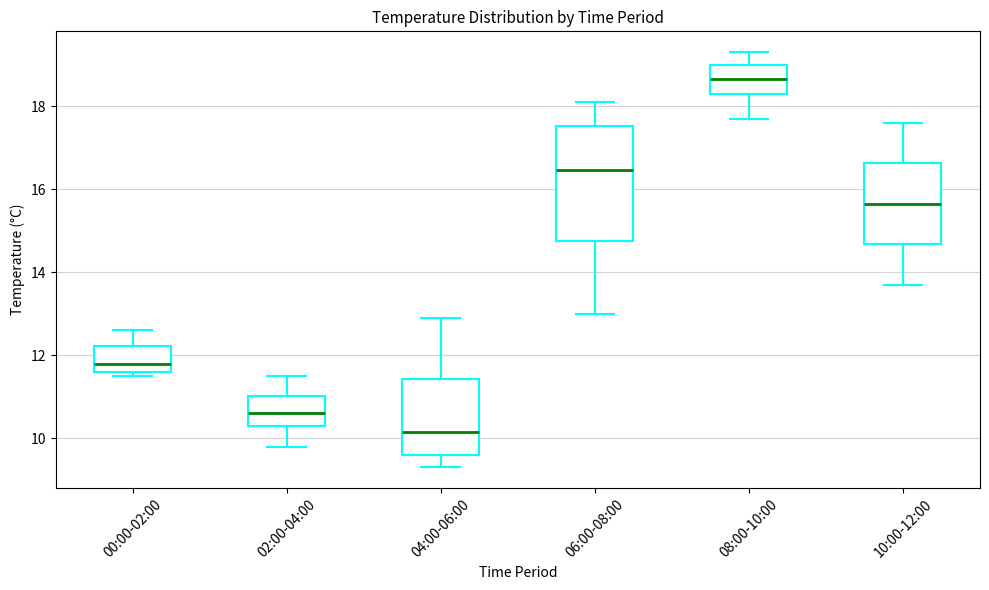

Reading left to right, read every box against the y-axis: the position of its median line, the range the box covers, and the ends of its whiskers. The values are not printed on the chart, so give them approximately, as read against the axis.

00:00-02:00: median 11.8, box 11.6 to 12.2, whiskers 11.6 (just below the box's lower edge) to 12.6
02:00-04:00: median 10.6, box 10.4 to 11.0, whiskers 9.8 to 11.6
04:00-06:00: median 10.2, box 9.6 to 11.4, whiskers 9.4 to 13.0
06:00-08:00: median 16.4, box 14.8 to 17.6, whiskers 13.0 to 18.2
08:00-10:00: median 18.6, box 18.4 to 19.0, whiskers 17.8 to 19.4
10:00-12:00: median 15.6, box 14.6 to 16.6, whiskers 13.8 to 17.6